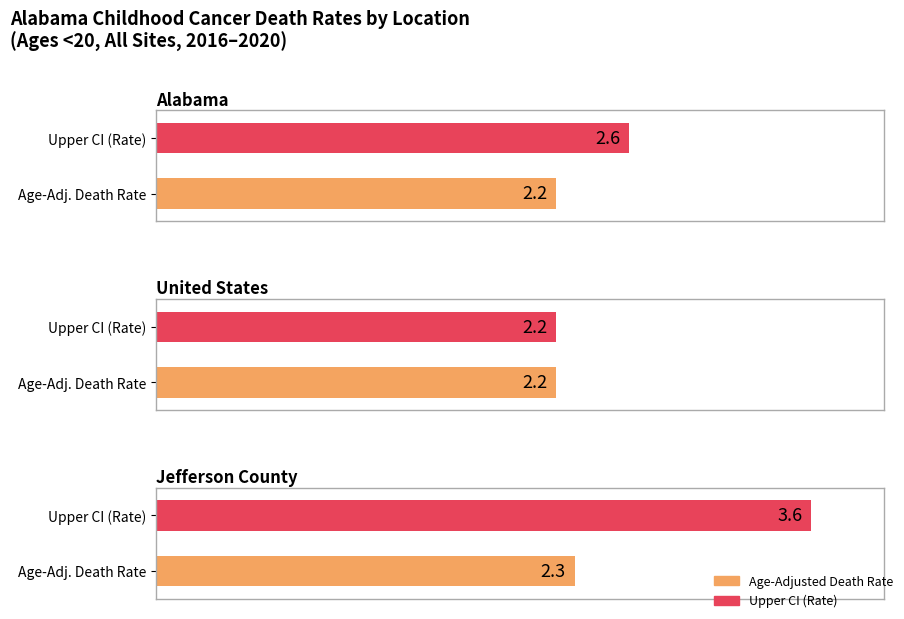

At which category is the sum across all series the highest?

Jefferson County